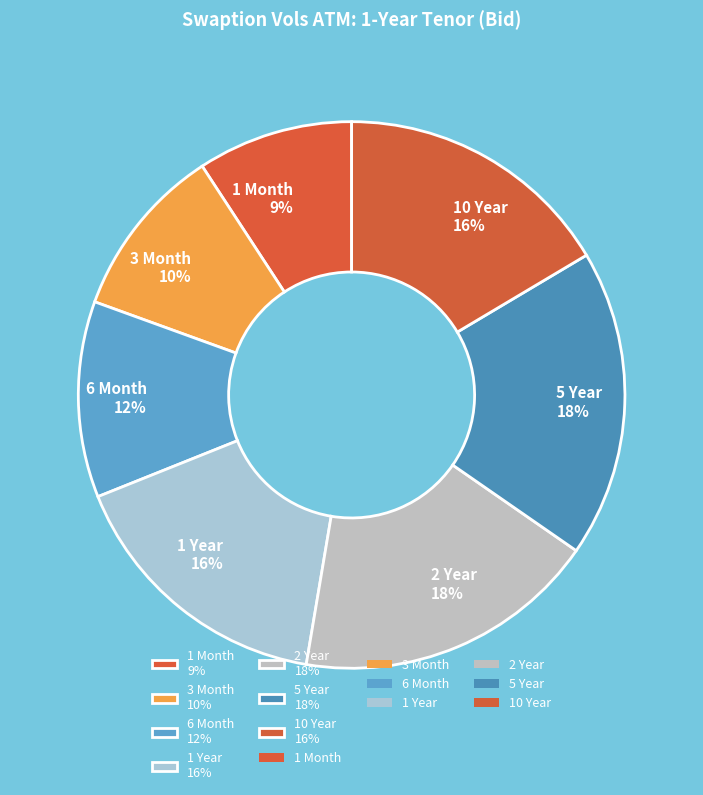

What is the smallest slice in the pie chart?

1 Month